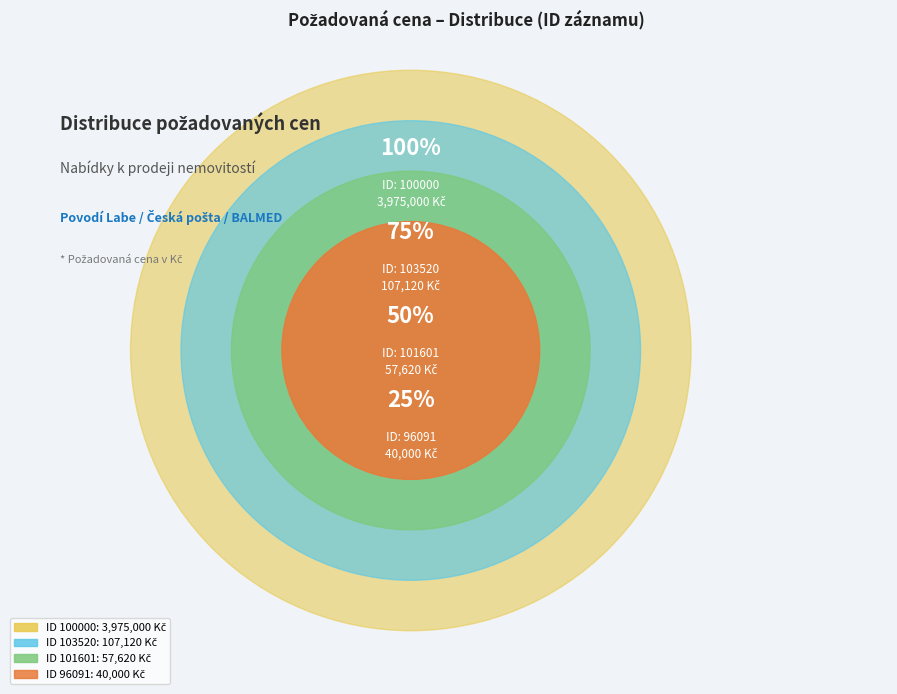

To the nearest percent, what is the combined percentage of 103520 and 101601?

4%